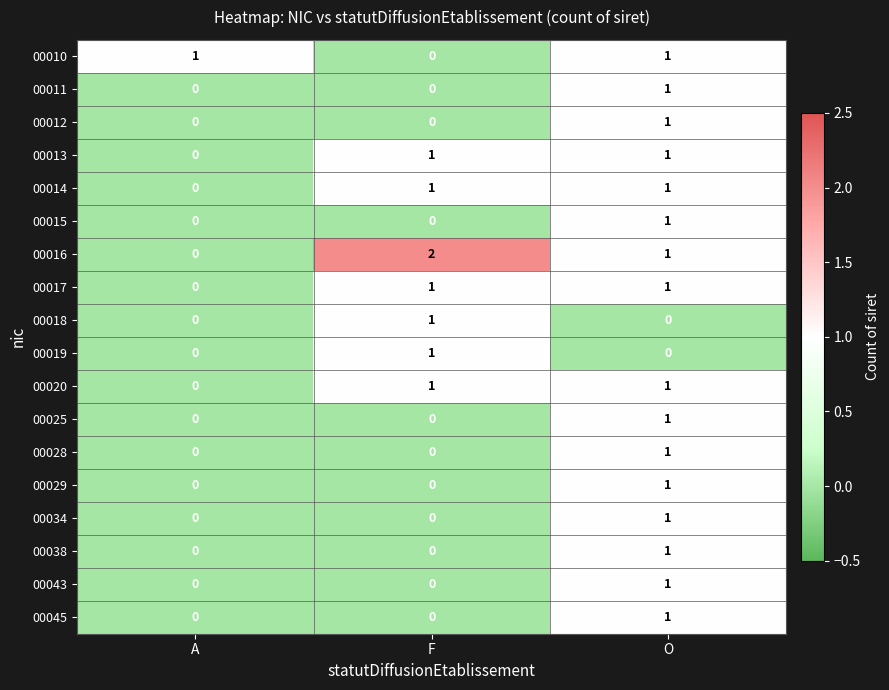

At which label does 00028 reach its peak?

O